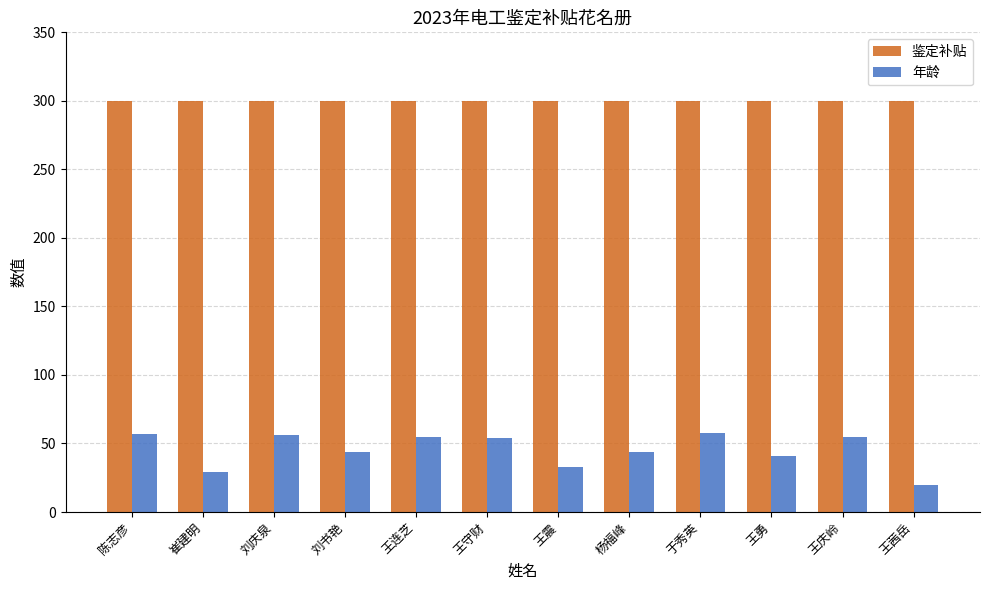

Which series has the largest total across all categories?

鉴定补贴